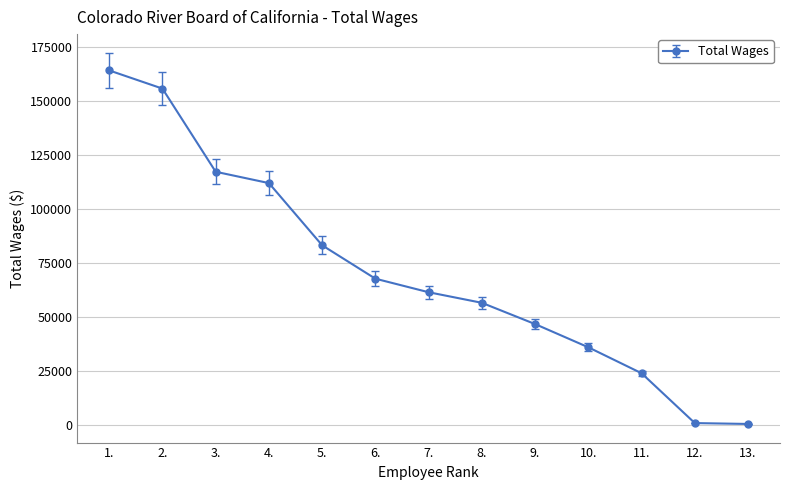

What is the average value?

71236.3